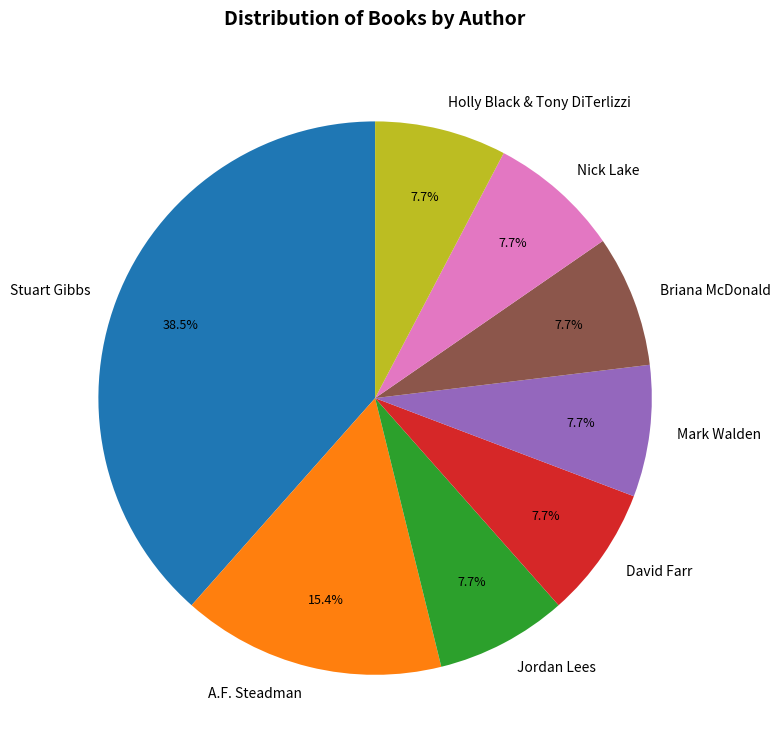

To the nearest percent, what is the average slice percentage?

12%